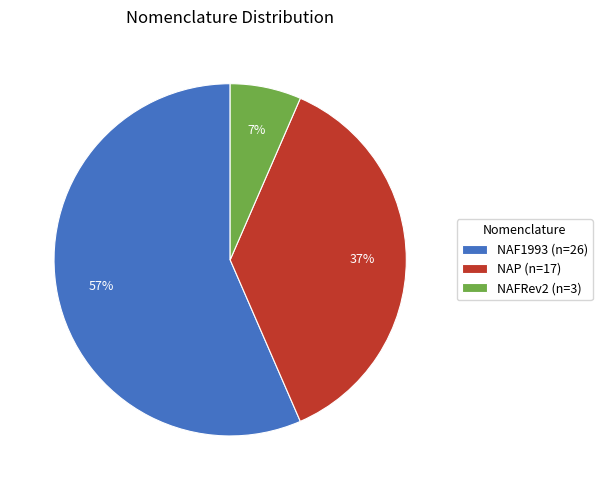

To the nearest percent, what is the difference between the NAP and NAF1993 slice percentages?

20%